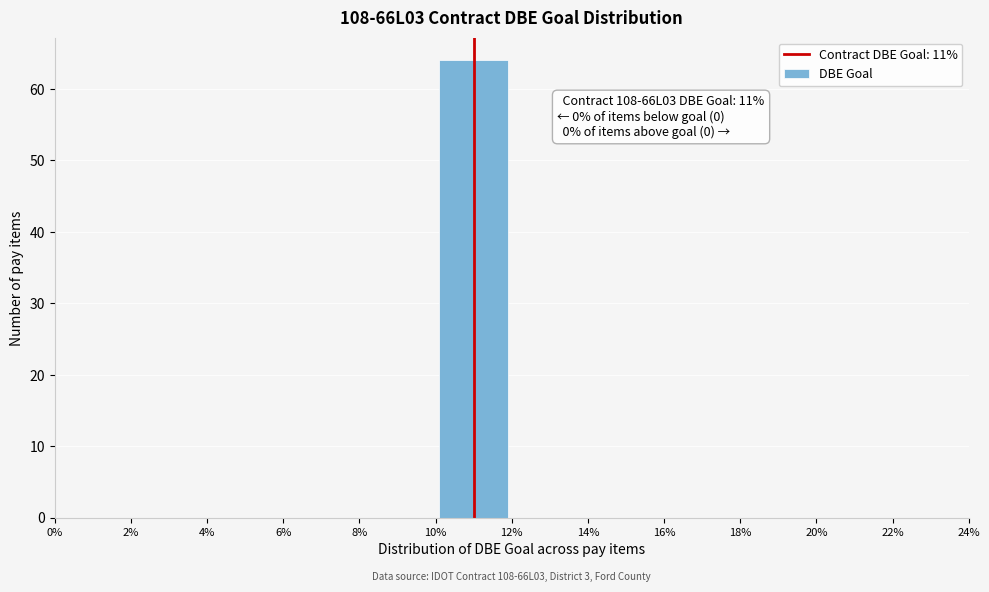

Which range on the x-axis has the tallest bar?

10% to 12%